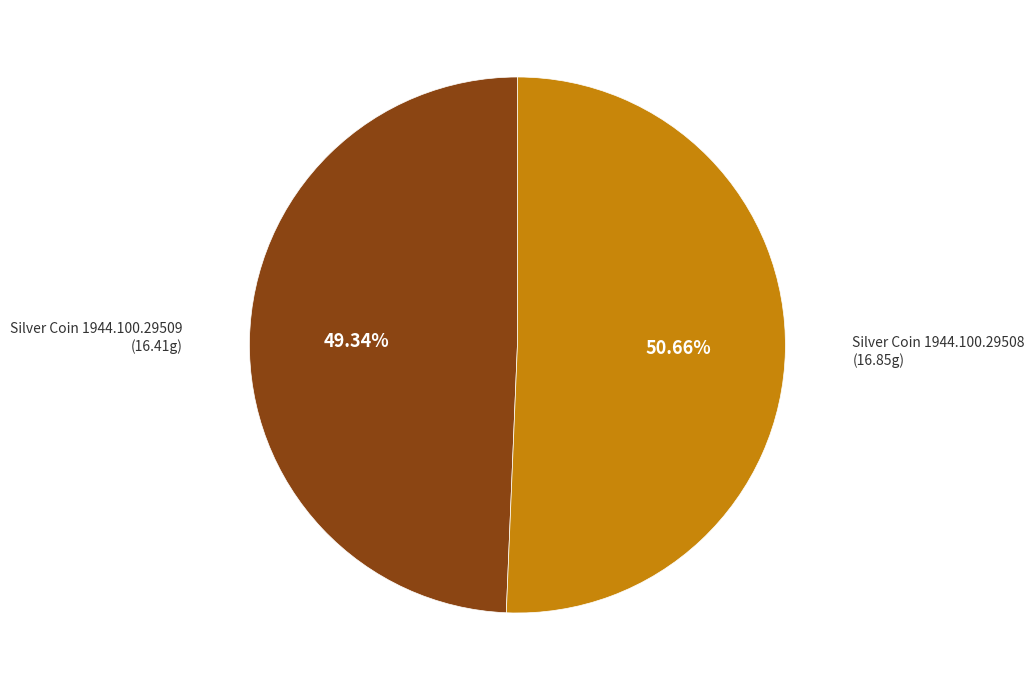

To the nearest percent, what percentage of the pie is Silver Coin 1944.100.29508?

51%